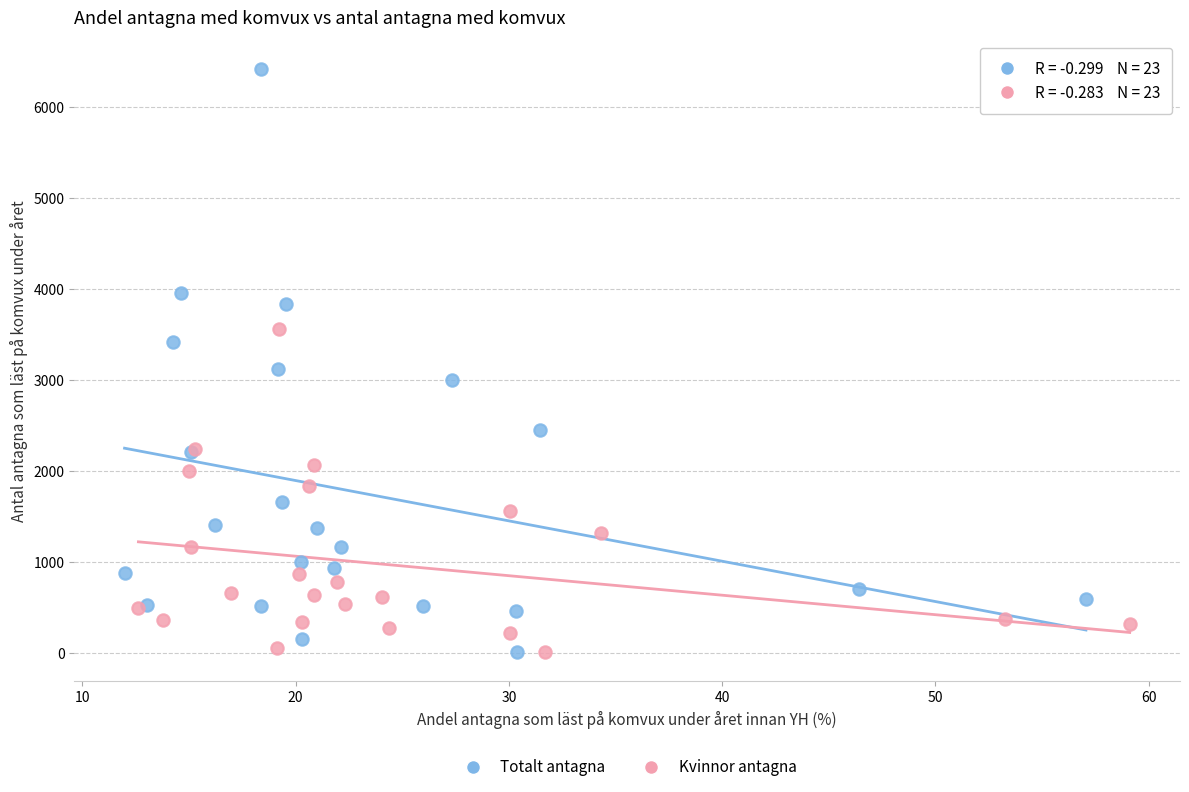

What are all the series names shown in the legend?

Totalt antagna, Kvinnor antagna